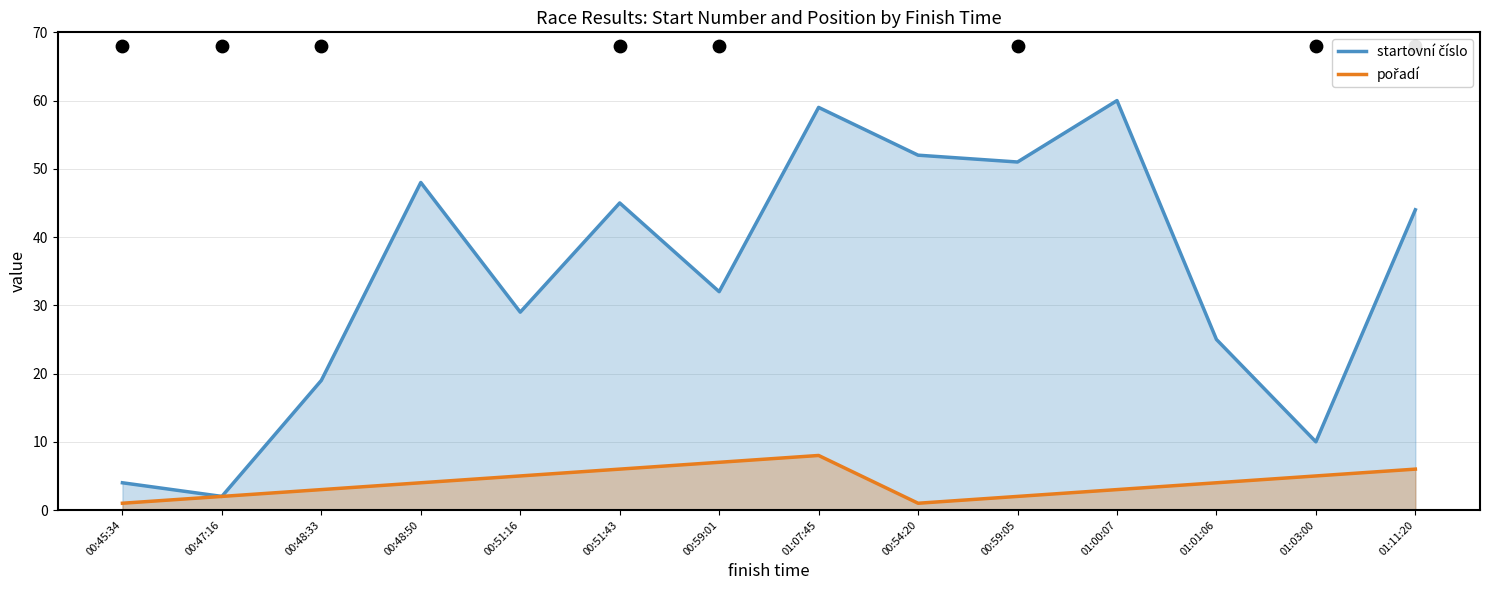

Which series has the widest spread of Y values?

startovní číslo